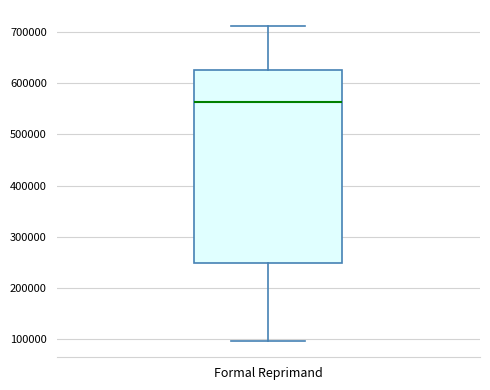

Where does the lower whisker of the box for Formal Reprimand end on the y-axis? The values are not printed on the chart, so give them approximately, as read against the axis.

100000